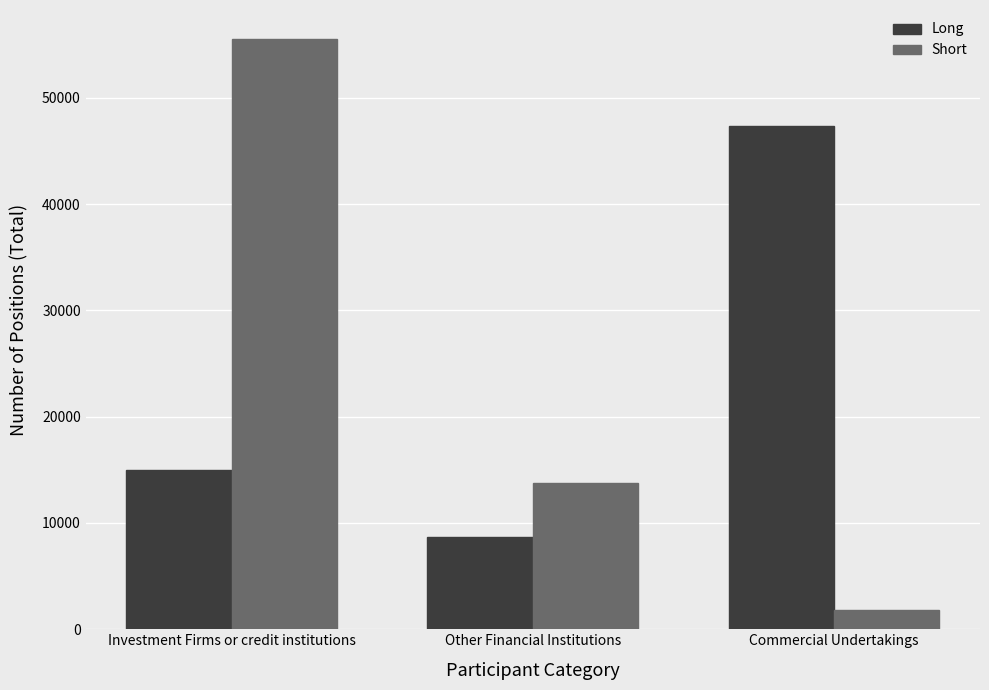

Where does the Short series first go above 13763?

Investment Firms or credit institutions